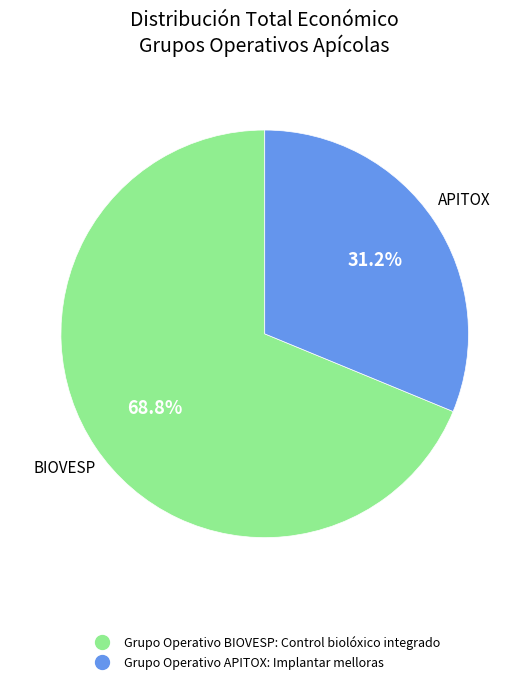

Which slice is the largest?

Grupo Operativo BIOVESP: Control biolóxico integrado